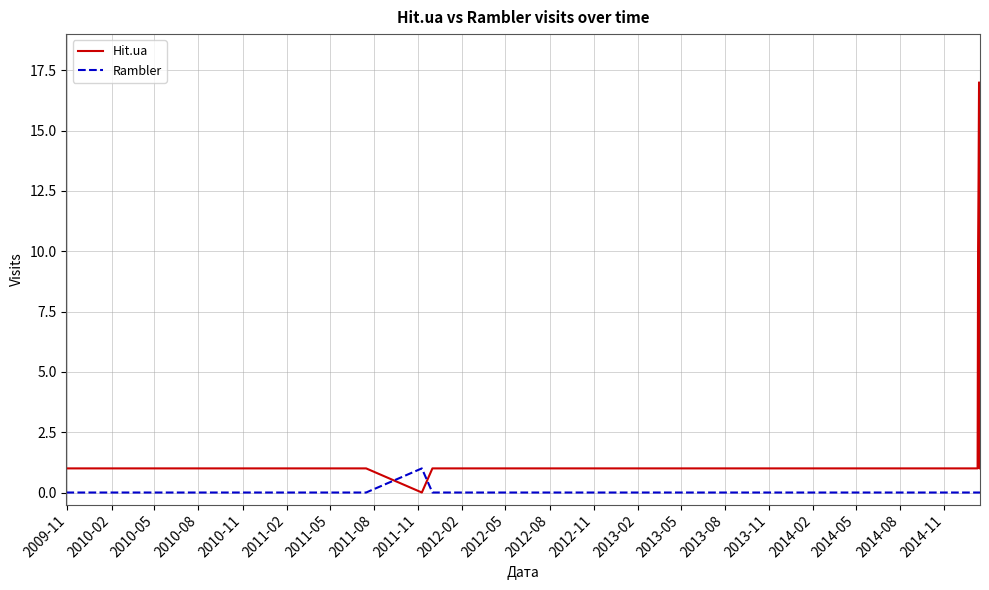

How many lines are shown in the chart?

2